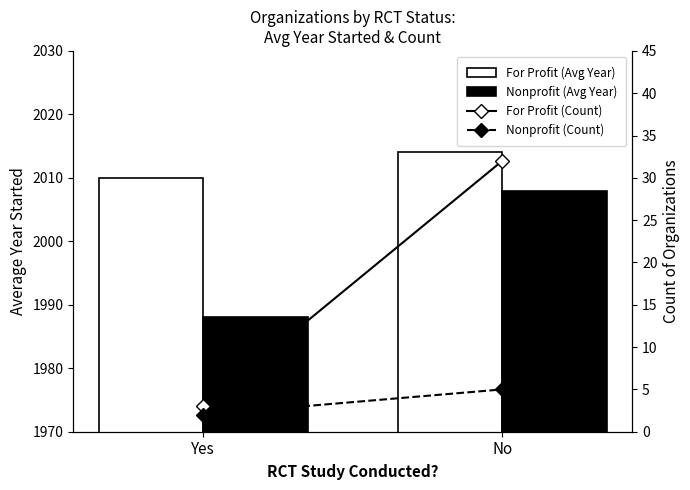

Reading left to right, what are all the values shown in this chart?

For Profit (Avg Year): Yes=2010	No=2014
Nonprofit (Avg Year): Yes=1988	No=2008
For Profit (Count): Yes=3	No=32
Nonprofit (Count): Yes=2	No=5